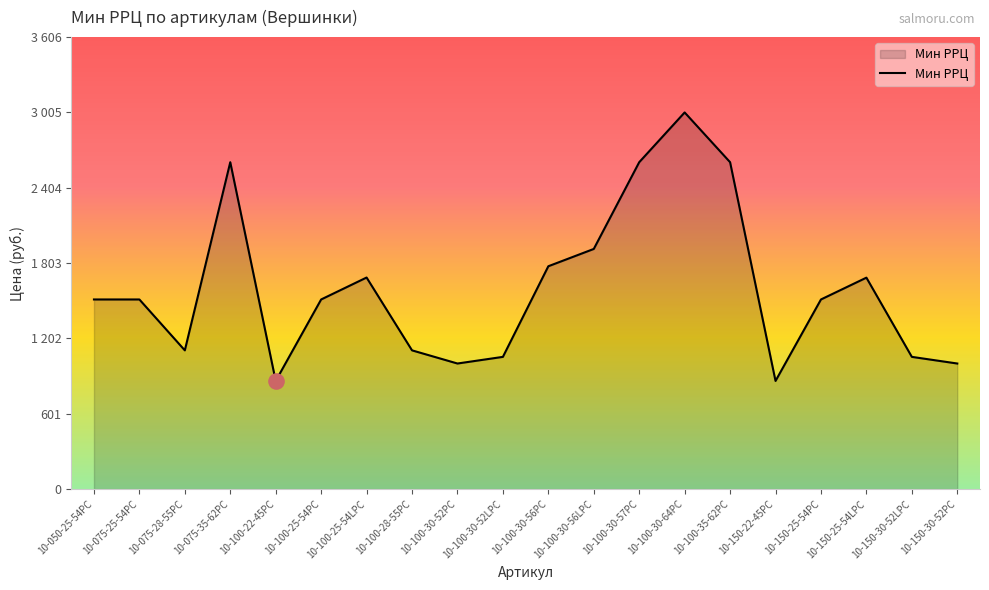

Between 10-150-22-45PC and 10-100-25-54PC, which is larger?

10-100-25-54PC